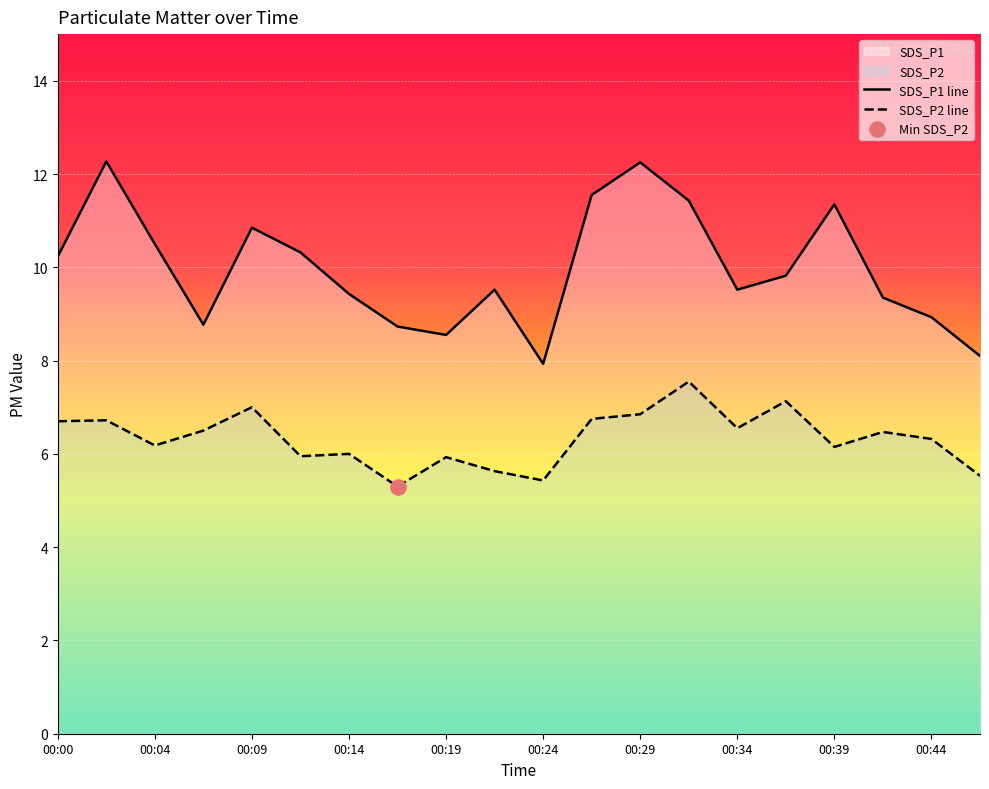

Which series has the widest spread of Y values?

SDS_P1 line